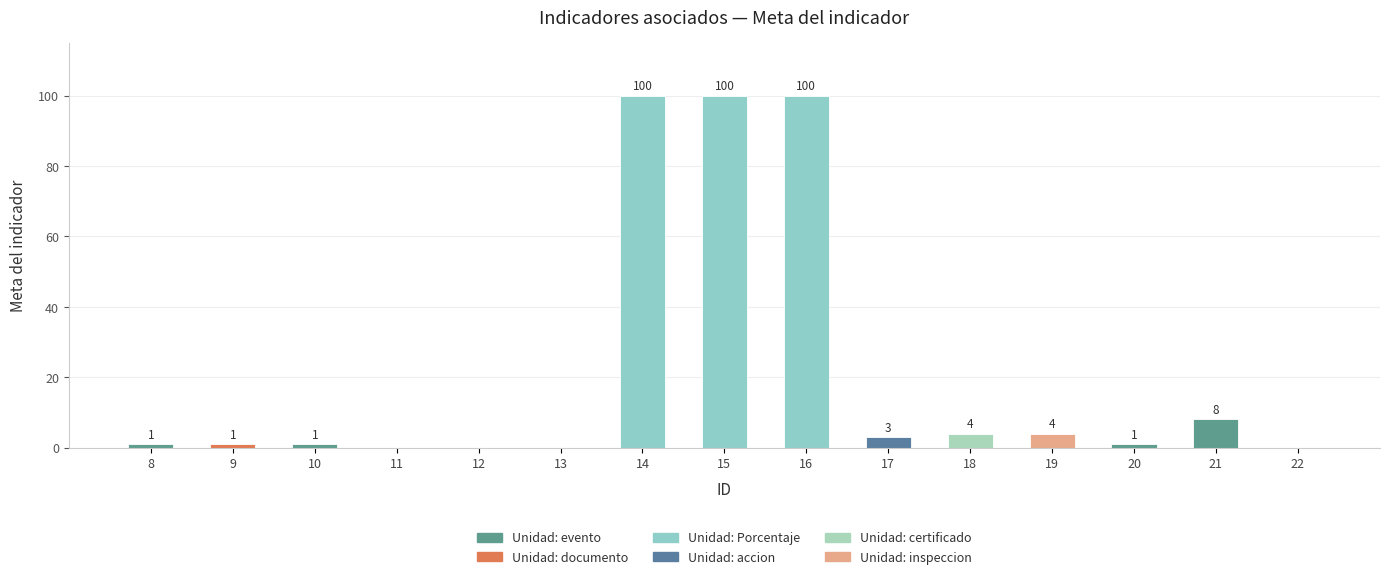

What value does the data have at 21?

8